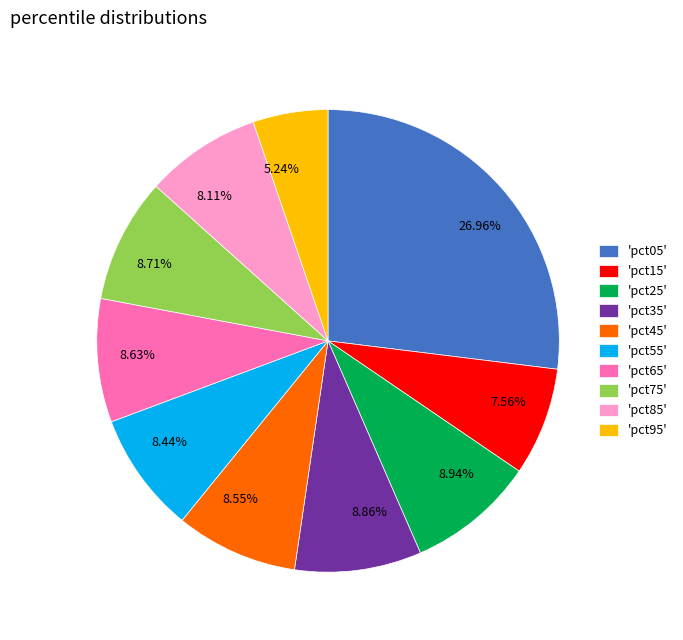

How many slices are in this pie chart?

10